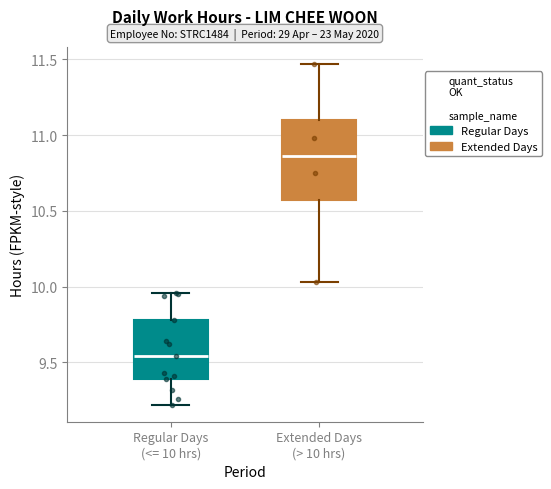

Which box is the tallest, from its lower edge to its upper edge?

Extended Days (> 10 hrs)